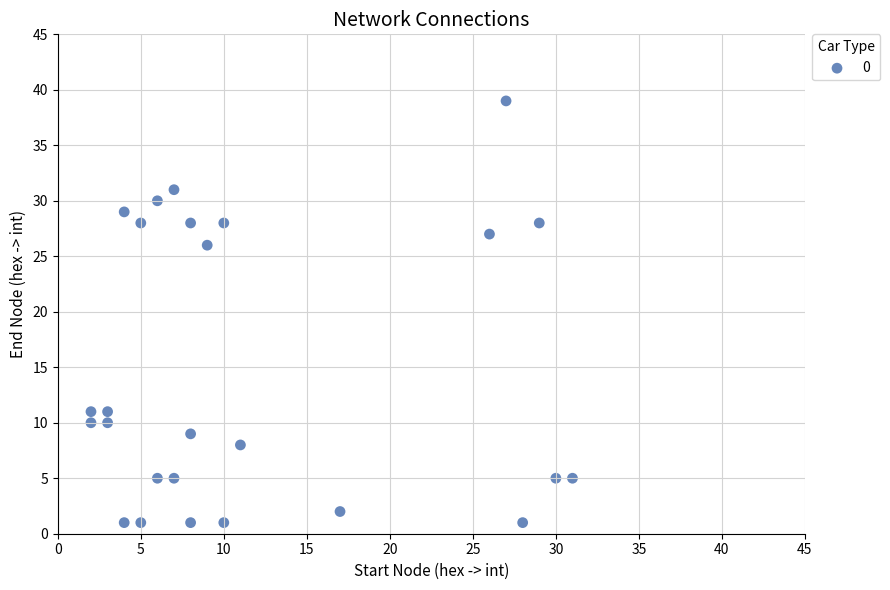

What Y value in the scatter plot is closest to 20?

26